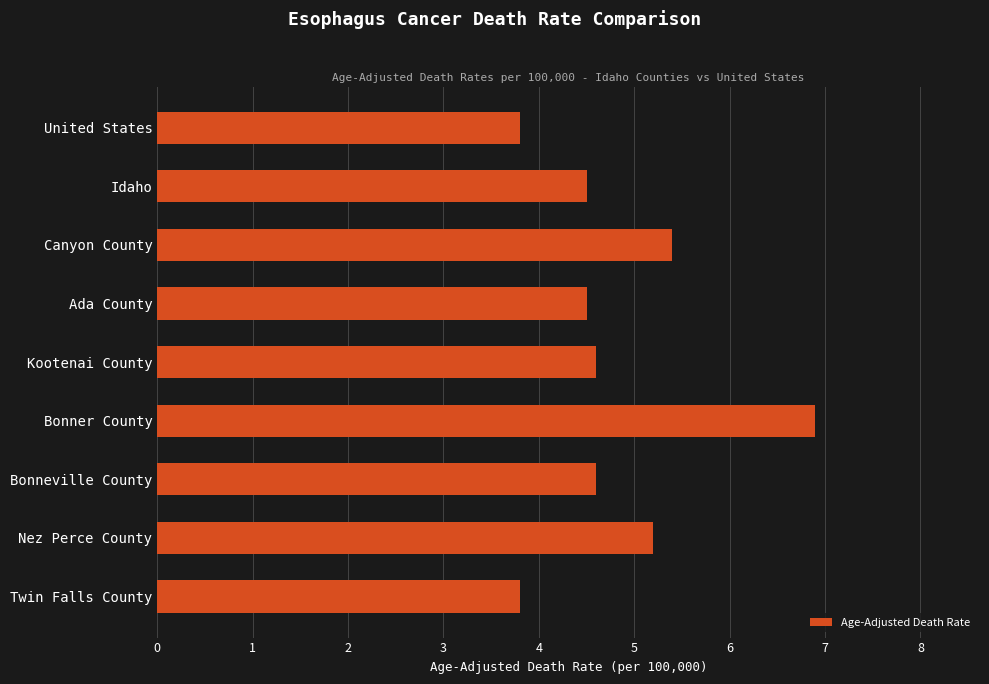

What is the difference between the second highest and second lowest values?

1.6